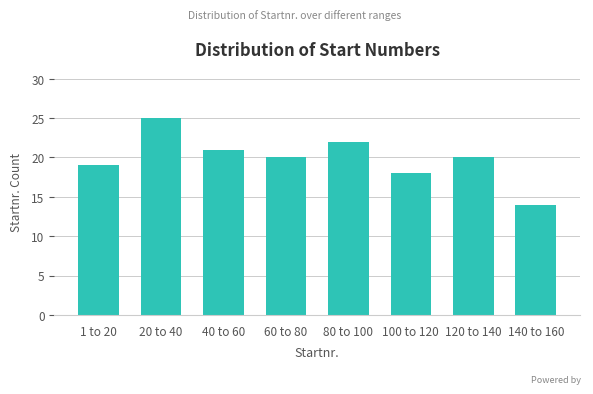

Reading left to right, transcribe all the data shown in this chart.

19	25	21	20	22	18	20	14